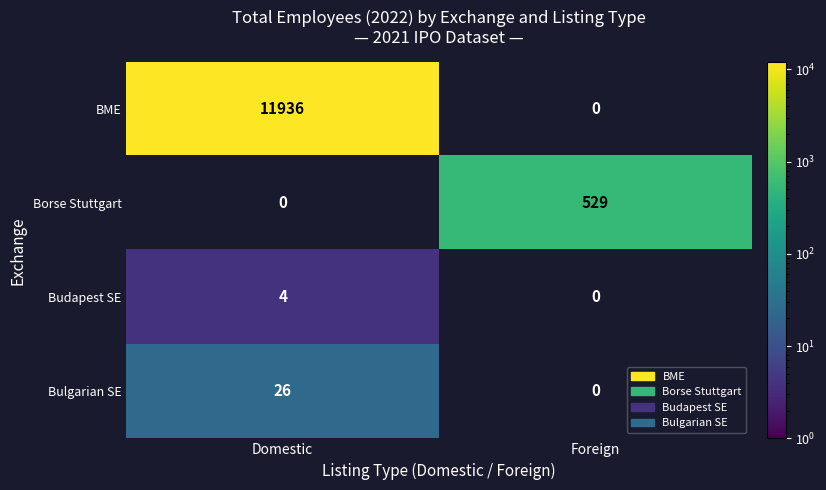

True or false: Borse Stuttgart has a value of 529 at Foreign.

True